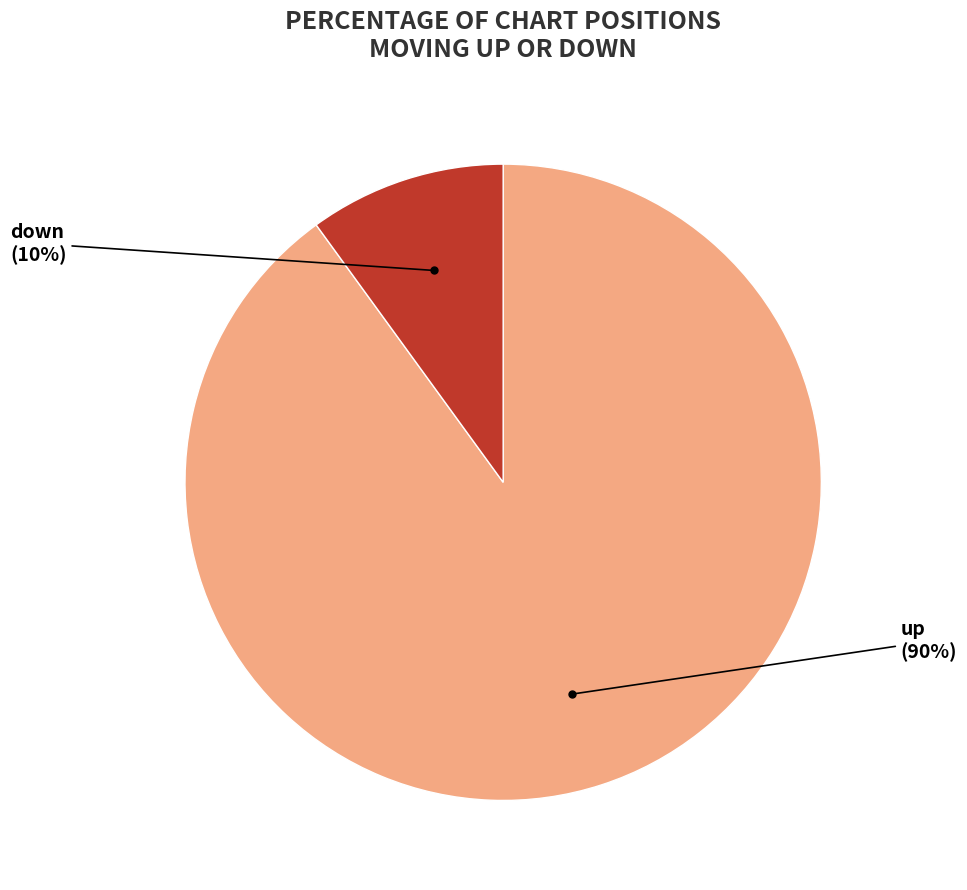

Which has a higher value, up or down?

up